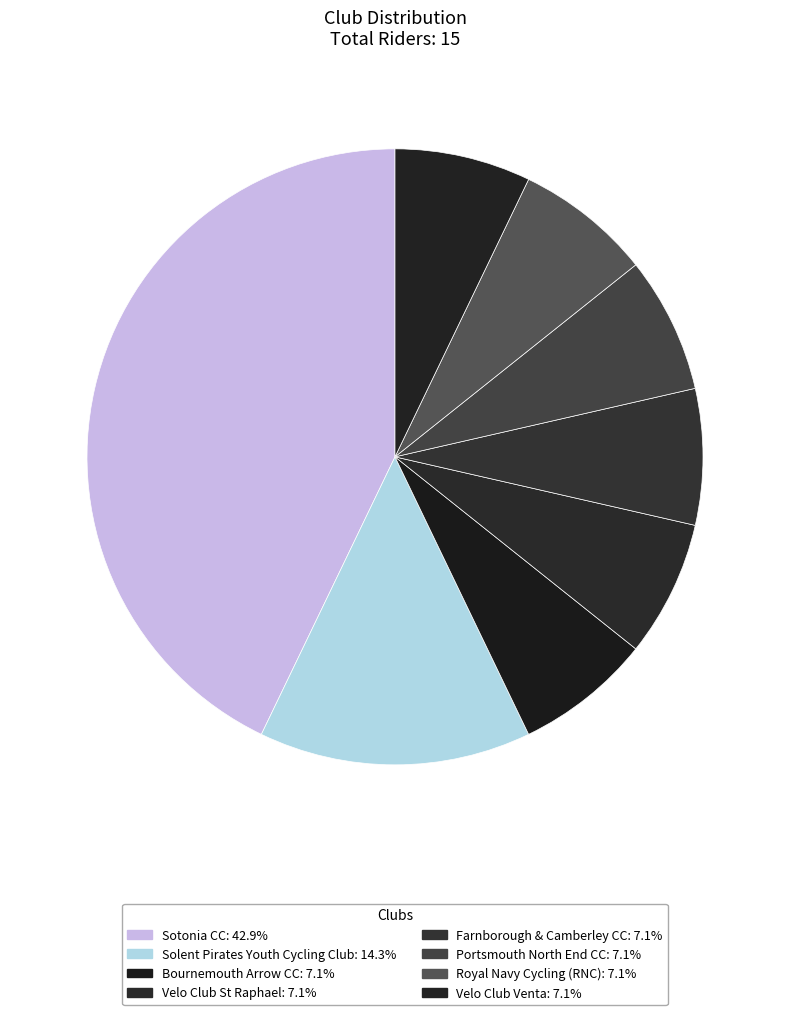

Does Velo Club St Raphael represent more than half of the total?

No